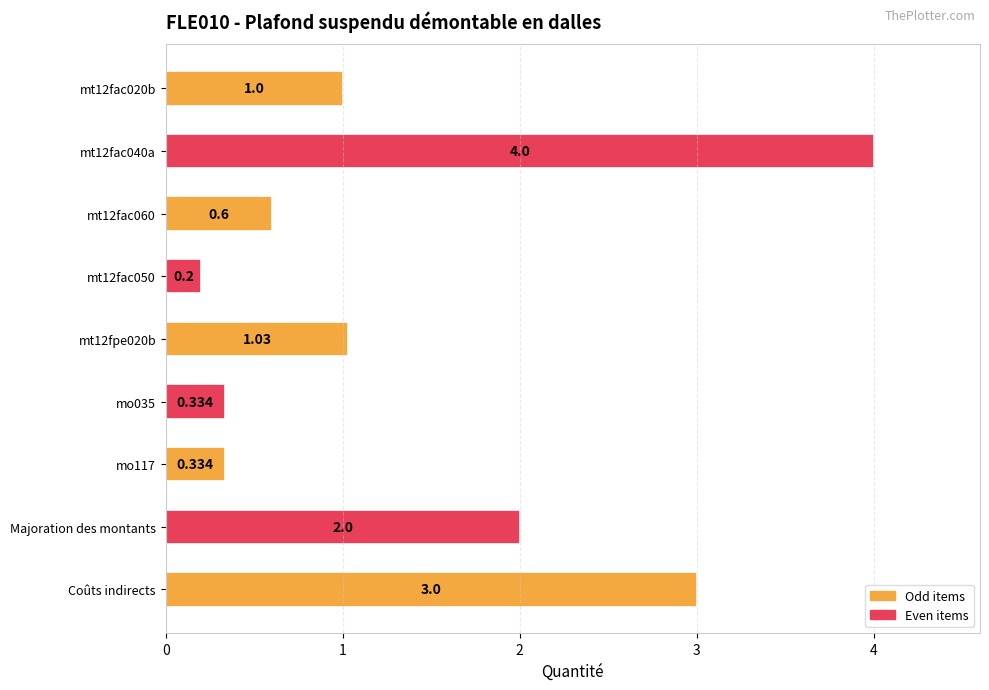

Where is the data nearest to the value 2?

Majoration des montants